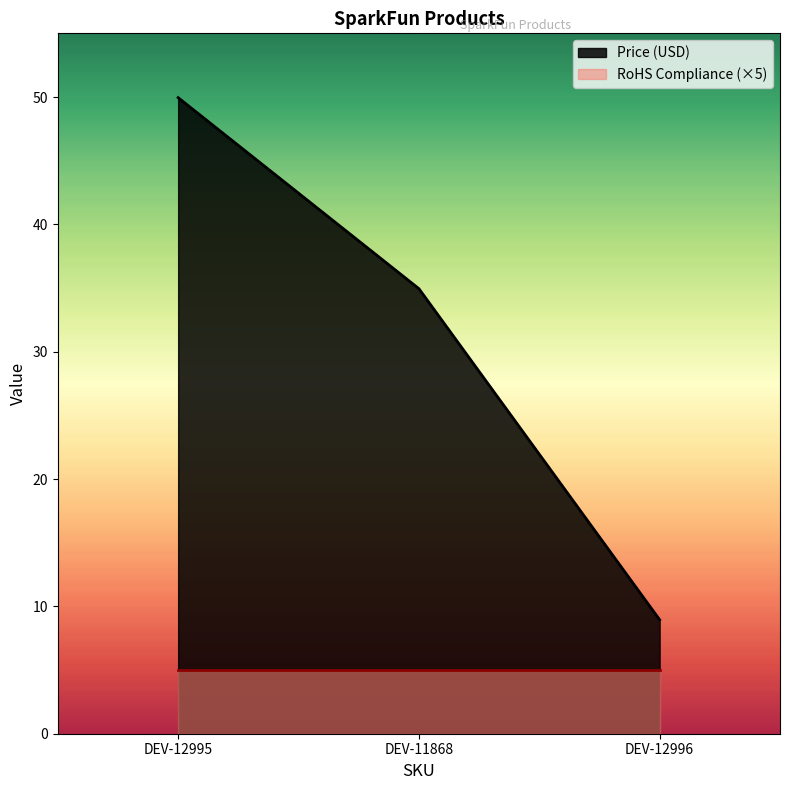

How many categories are shown in the chart?

3